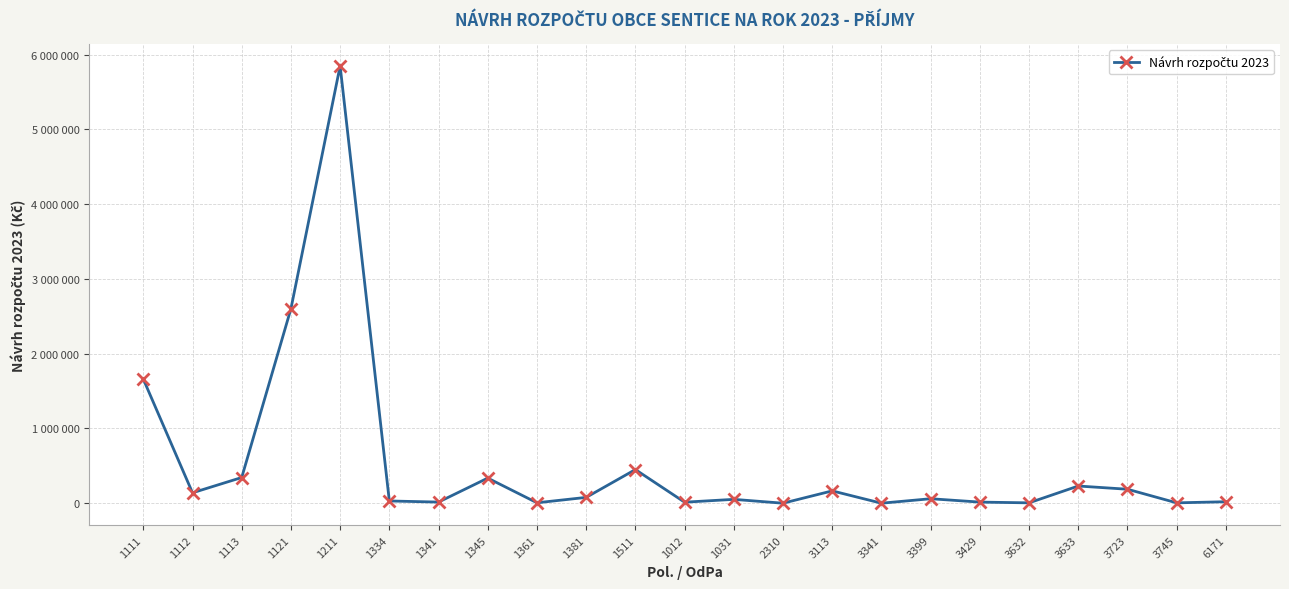

Reading left to right, transcribe all the data shown in this chart.

1660000	139400	343800	2600000	5847600	30000	15300	336000	6000	78000	450000	13800	51600	300	165000	300	60000	15000	5000	230000	187000	5000	20000